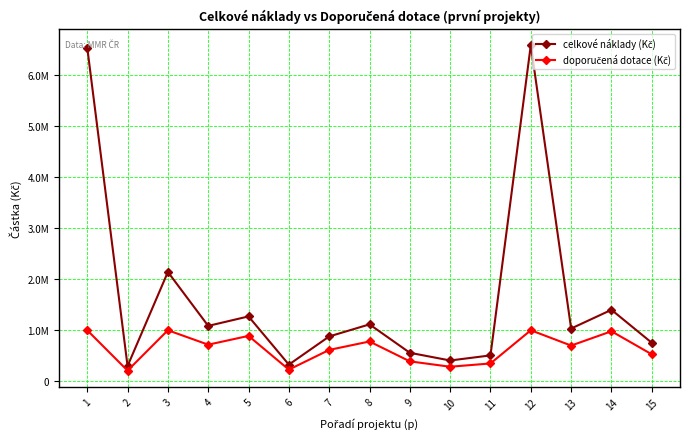

The doporučená dotace (Kč) series shows 184146 at 13. True or false?

False